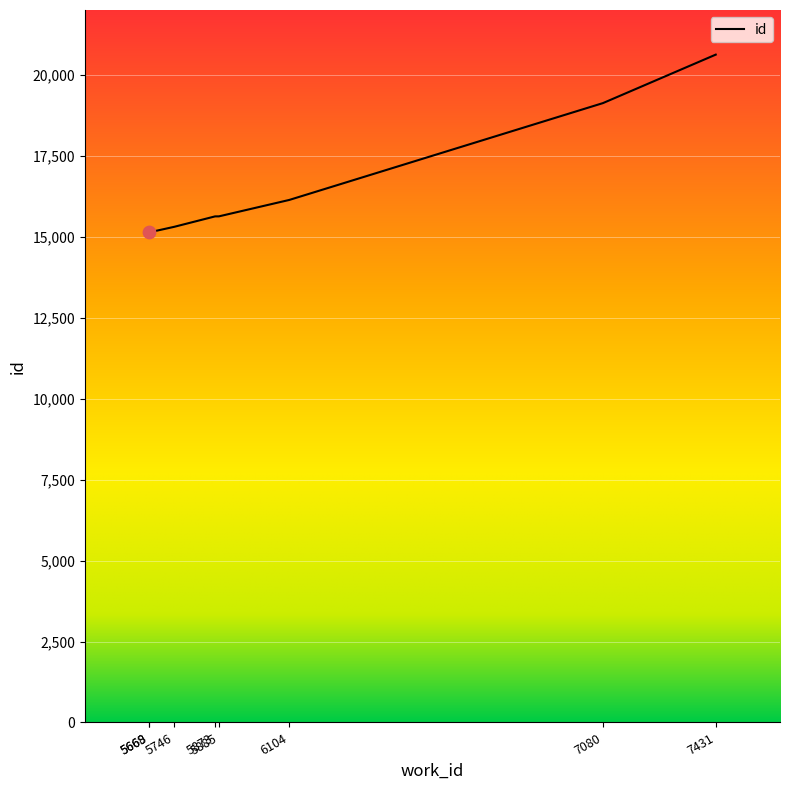

Approximately how many times larger is the value at 7431 compared to 5885?

1.3